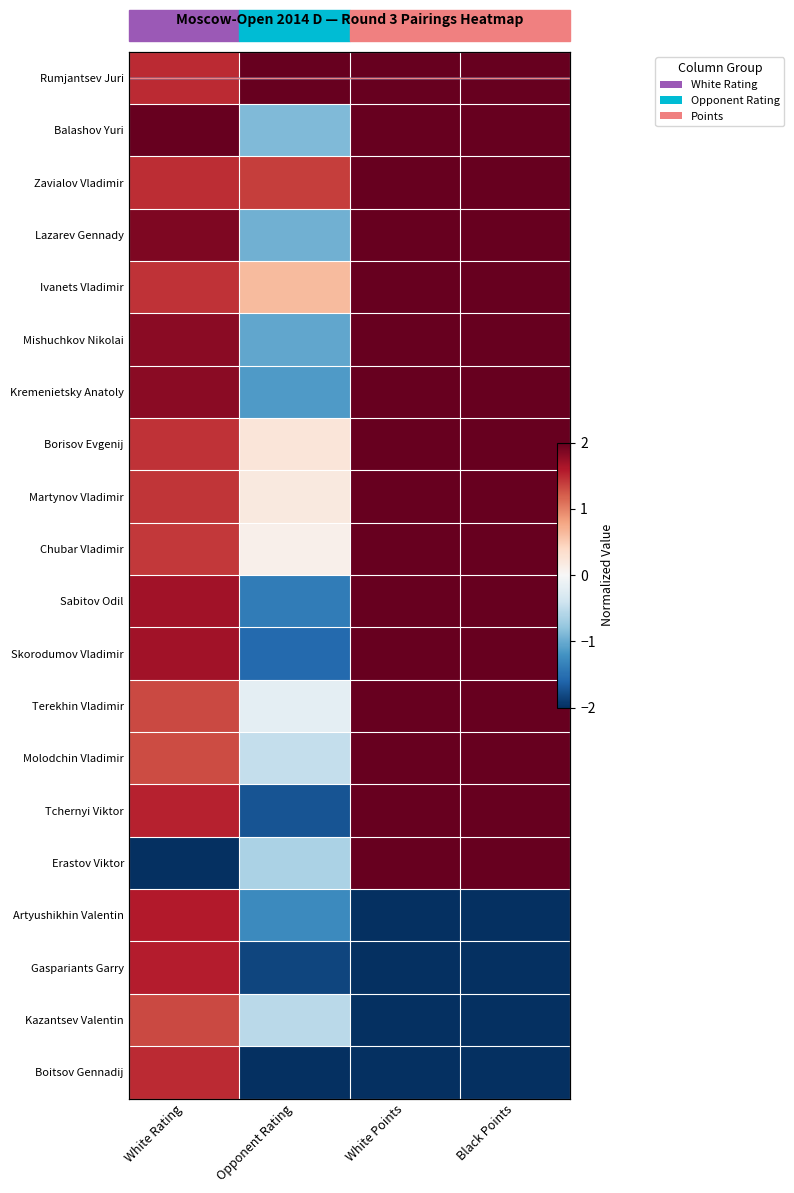

What is the average value of the Borisov Evgenij series?

1.4